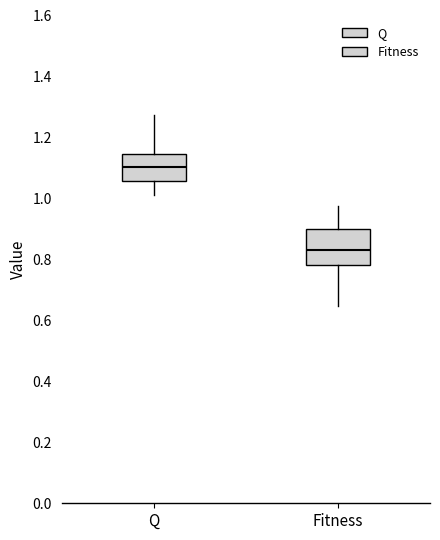

Where is the lower edge of the box for Q on the y-axis? The values are not printed on the chart, so give them approximately, as read against the axis.

1.06